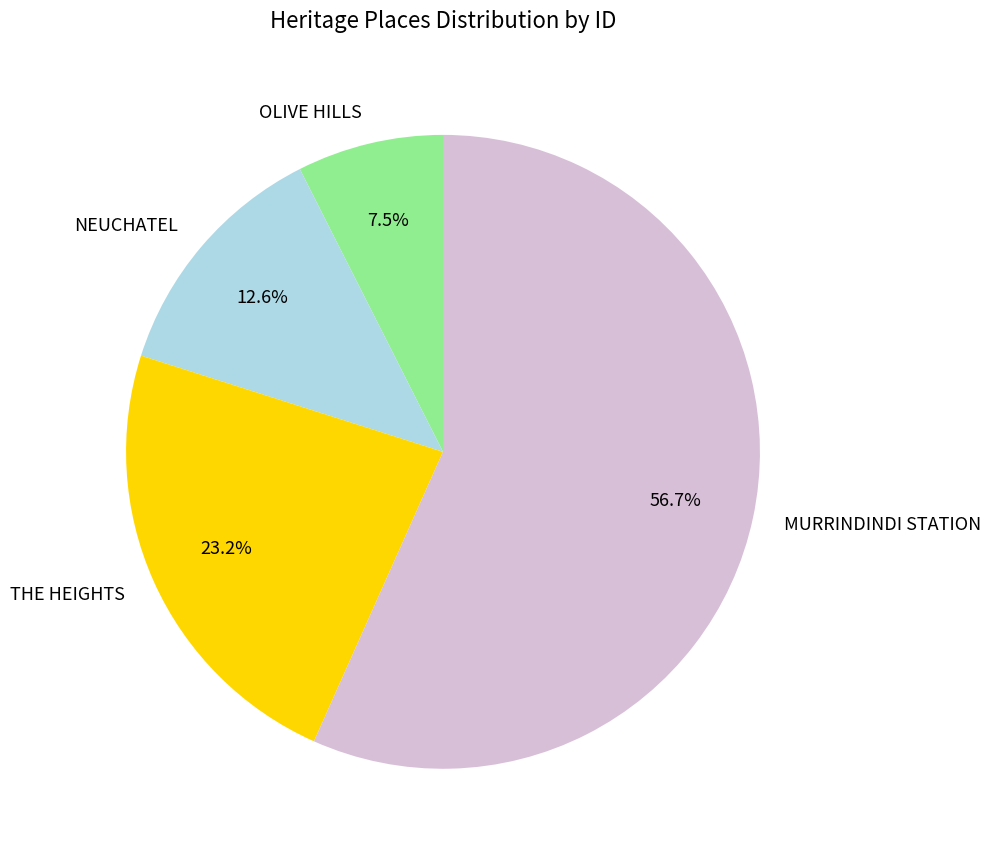

What percentage is the NEUCHATEL slice, to the nearest percent?

13%